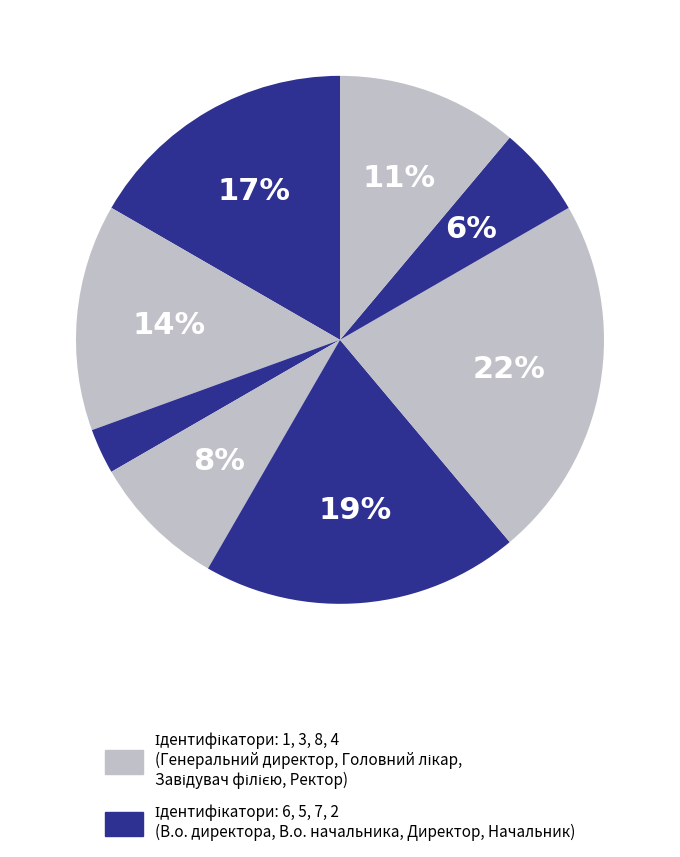

How many slices are in this pie chart?

8